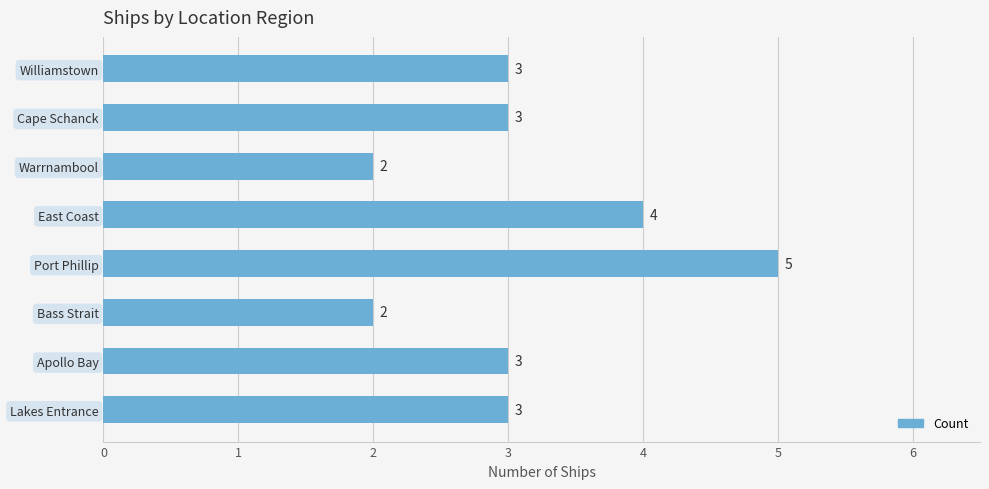

How many values are below 3?

2